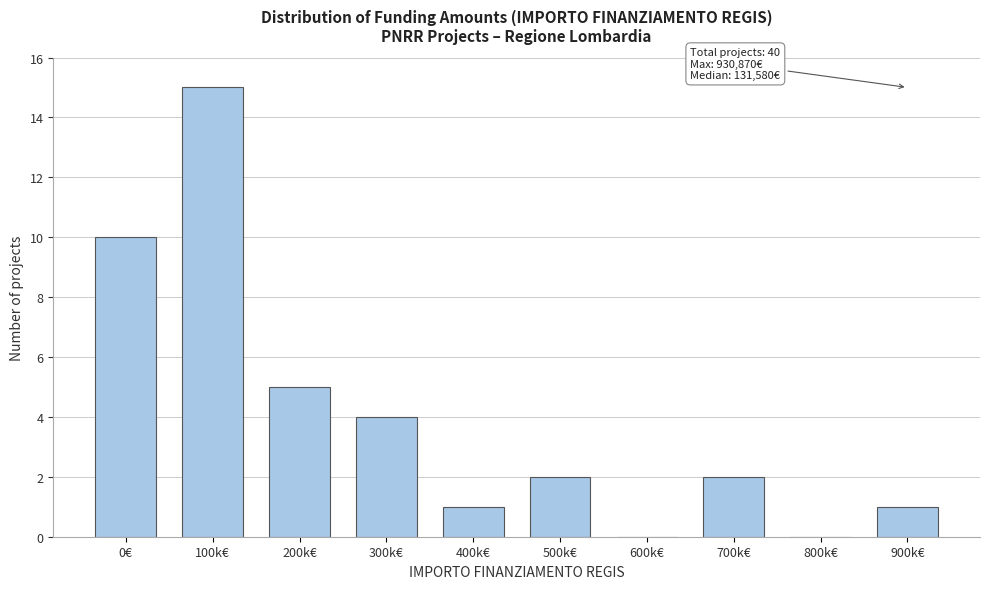

Reading left to right, list all the values displayed in this chart.

0€=10	100k€=15	200k€=5	300k€=4	400k€=1	500k€=2	600k€=0	700k€=2	800k€=0	900k€=1